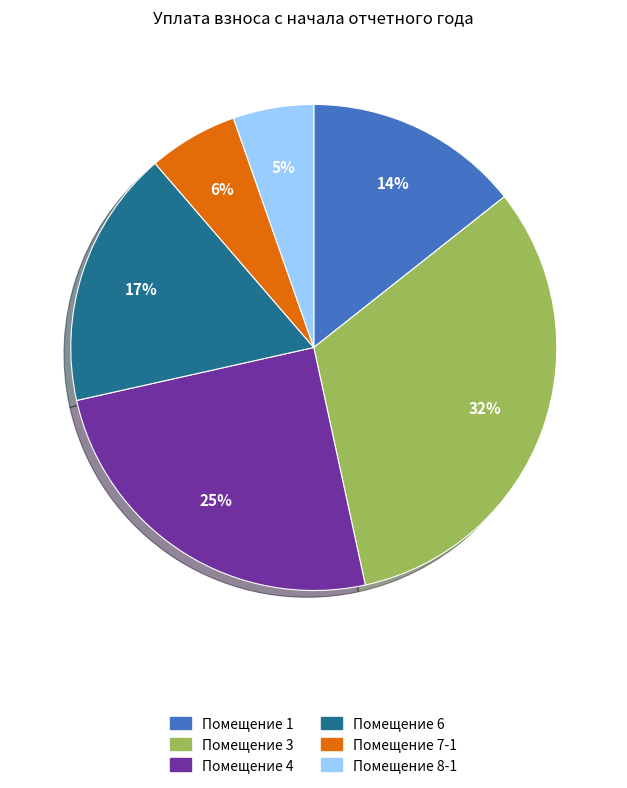

Is there a majority slice in this chart?

No